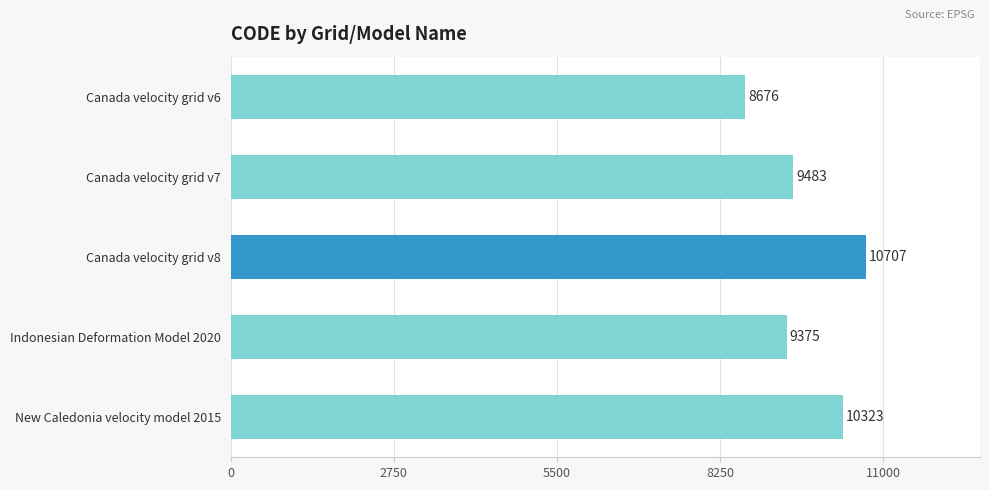

List the labels in order of value, smallest first.

Canada velocity grid v6, Indonesian Deformation Model 2020, Canada velocity grid v7, New Caledonia velocity model 2015, Canada velocity grid v8